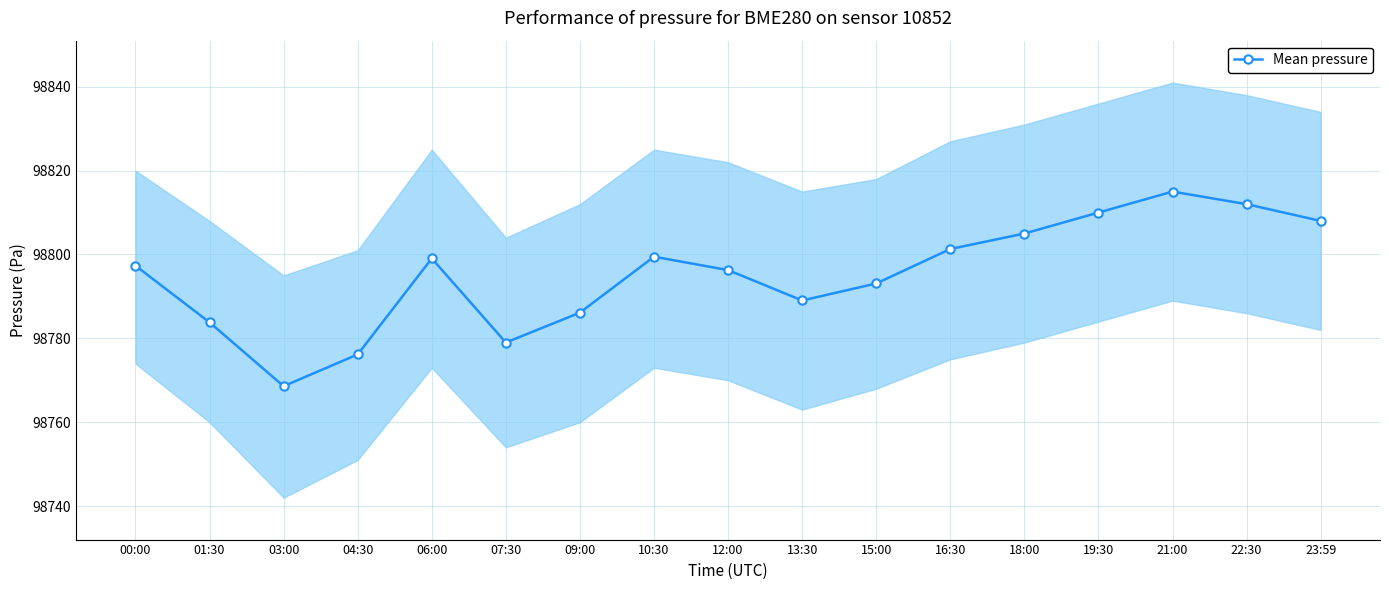

How many categories are shown in the chart?

17